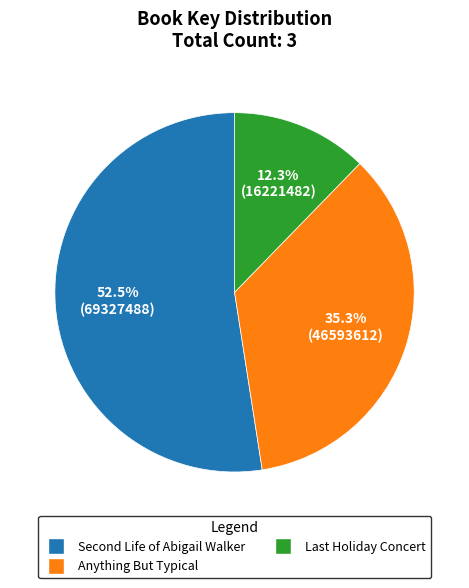

Is there any slice that represents more than half of the pie?

Yes